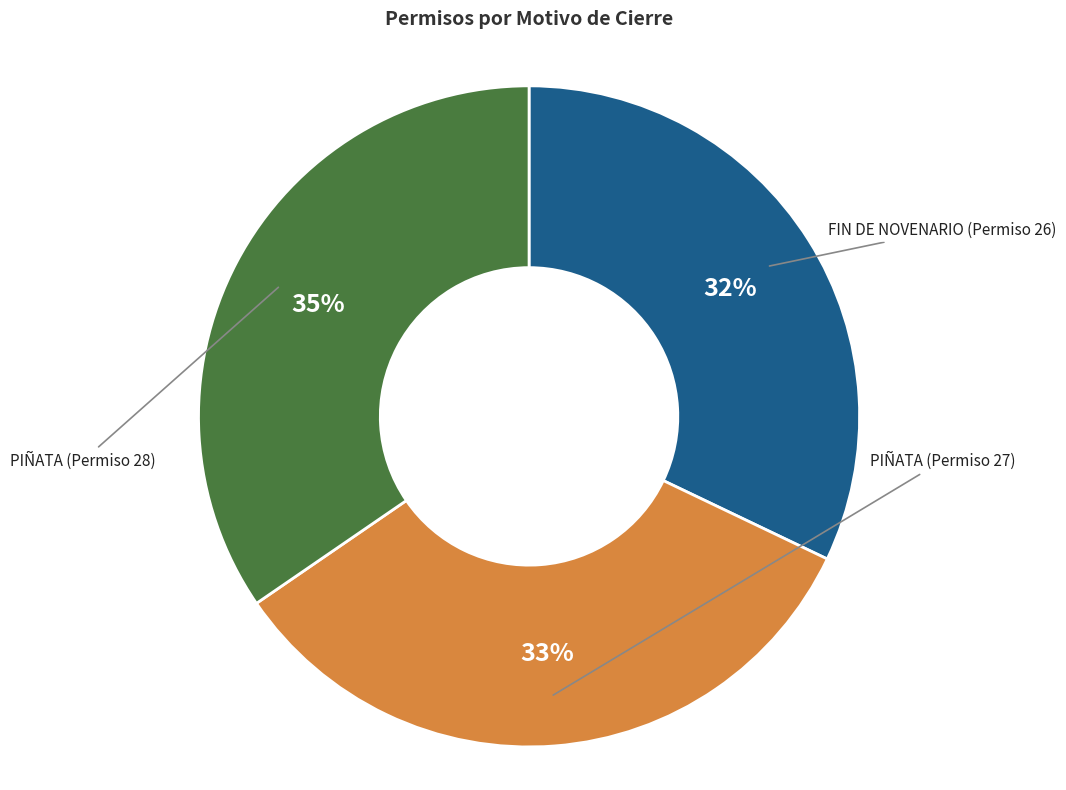

How many slices are in this pie chart?

3